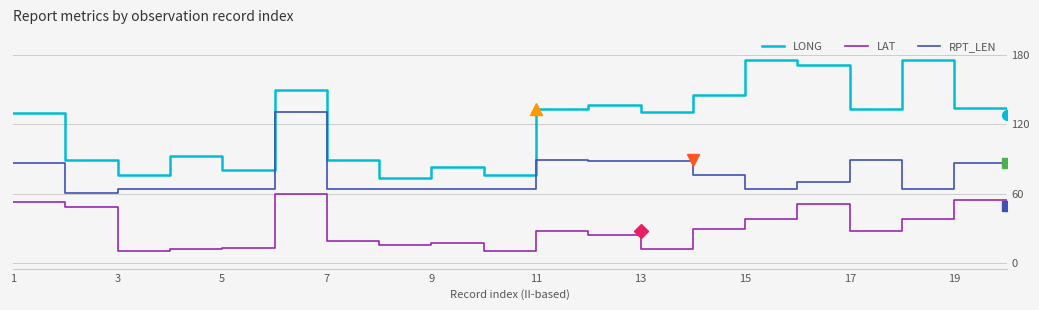

Which series has the largest range (max minus min)?

LONG